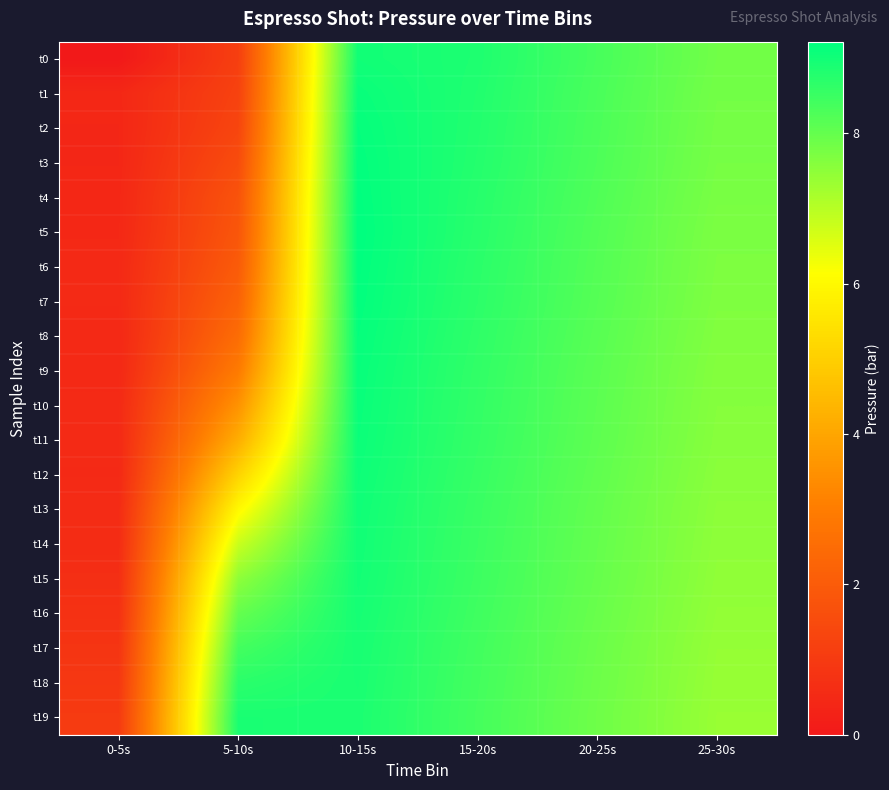

What is the greatest value displayed?

9.2